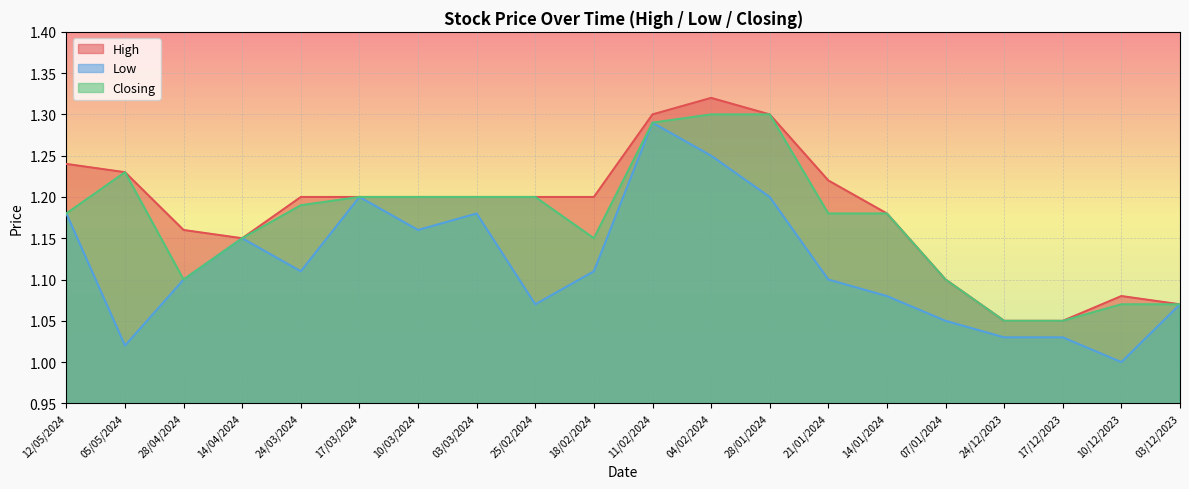

What is the sum of the Low values at 28/01/2024 and 25/02/2024?

2.3